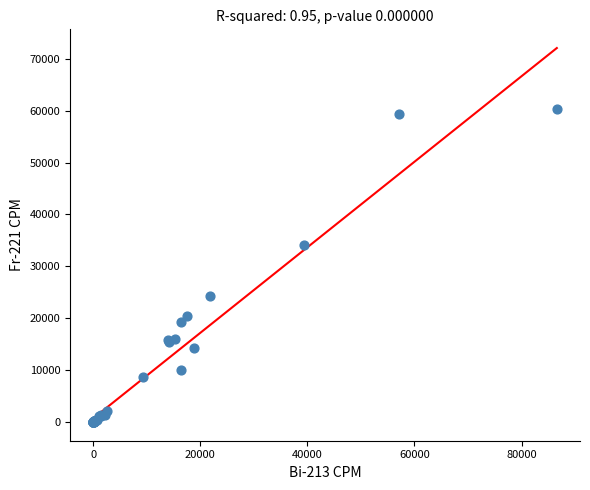

What Y value in the scatter plot is closest to 30206?

34031.3